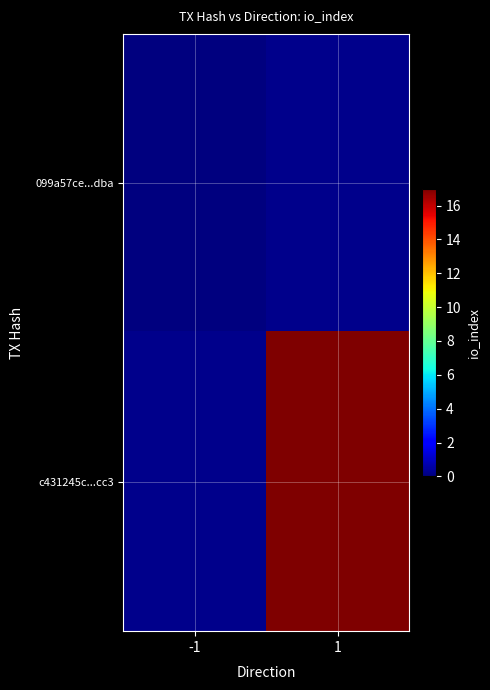

Rank the categories by 099a57ce...dba value from highest to lowest.

-1, 1